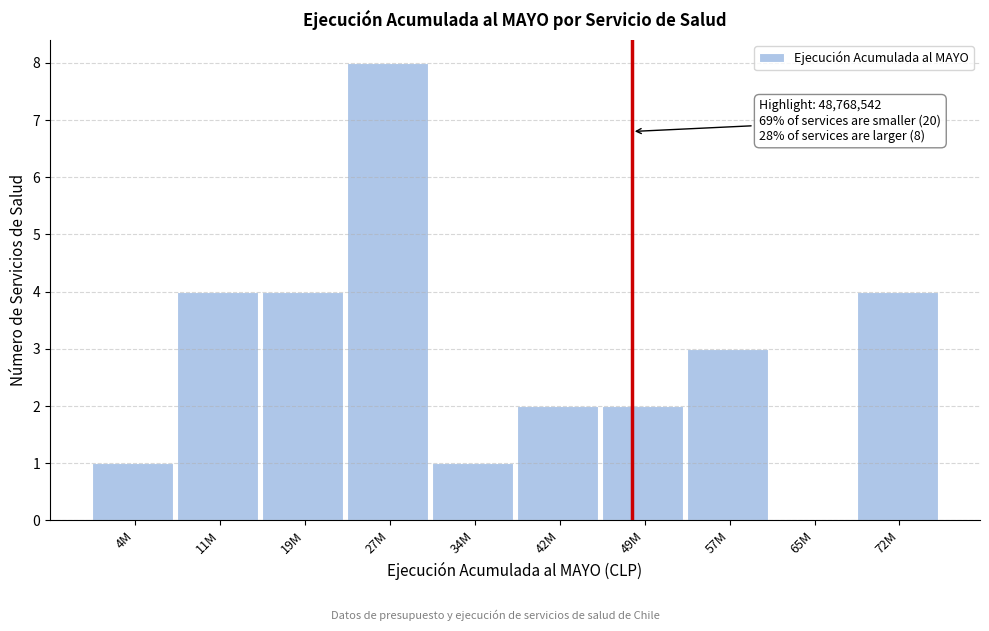

Reading left to right, transcribe all the data shown in this chart.

4M=1	11M=4	19M=4	27M=8	34M=1	42M=2	49M=2	57M=3	65M=0	72M=4